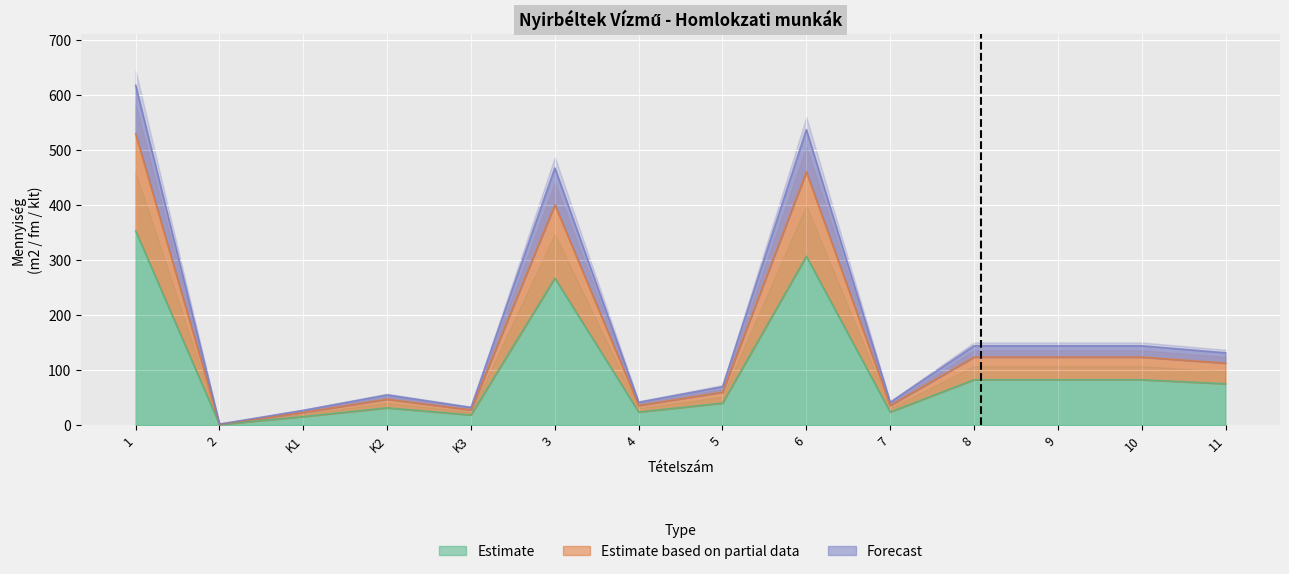

True or false: Estimate based on partial data has a value of 35.5 at 4.

True